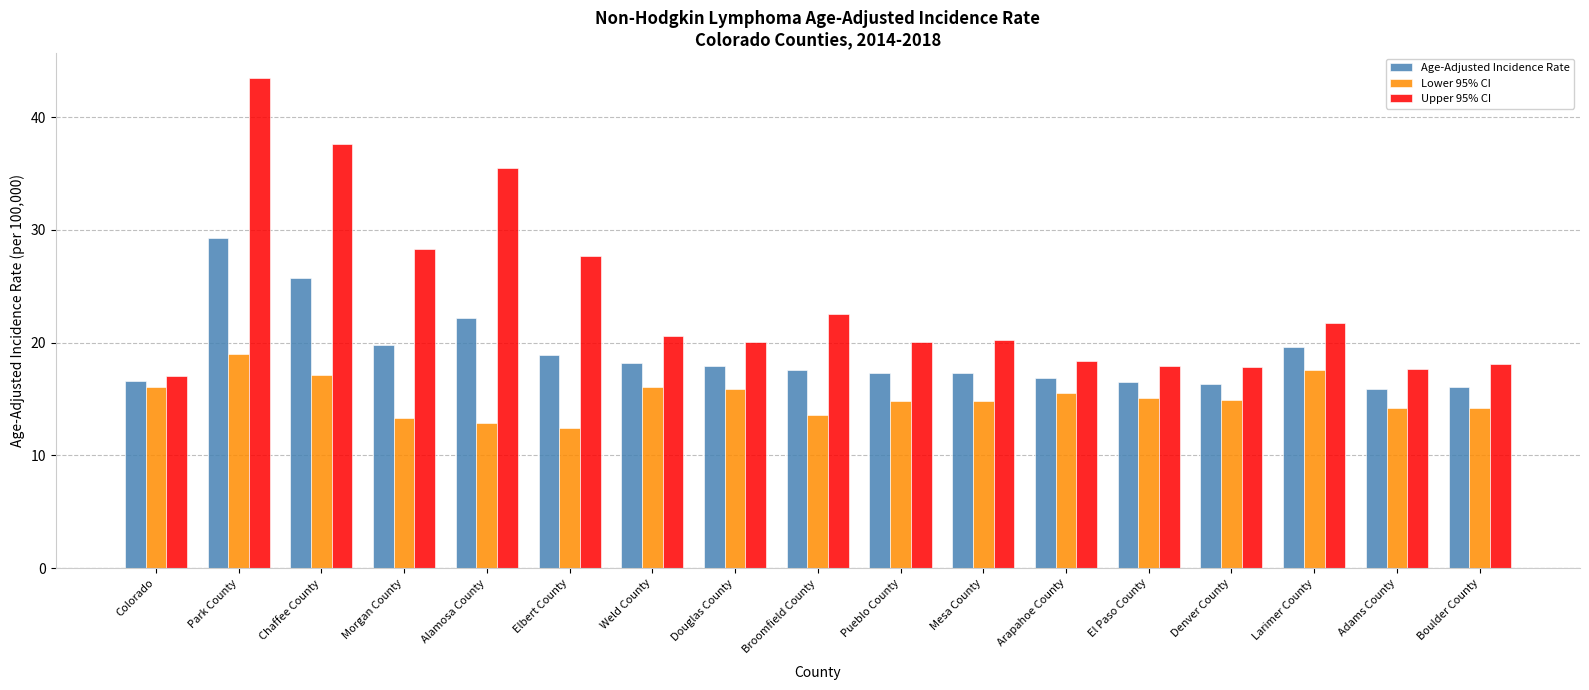

How many distinct data groups are displayed?

3